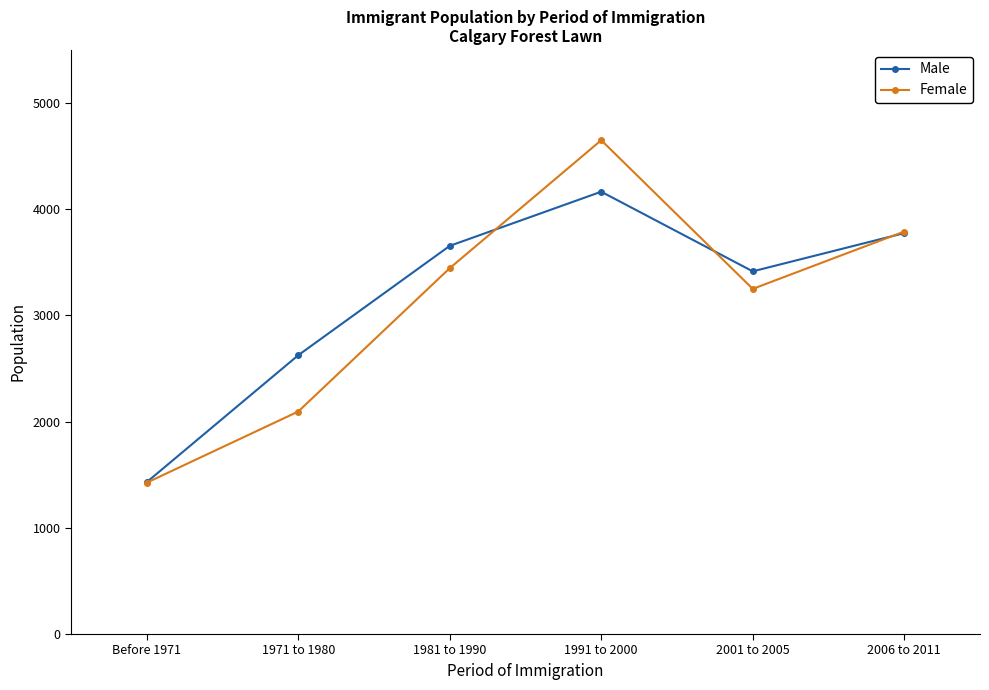

Reading left to right, what are all the values shown in this chart?

Male: 1430	2625	3655	4165	3415	3775
Female: 1425	2095	3445	4650	3250	3790